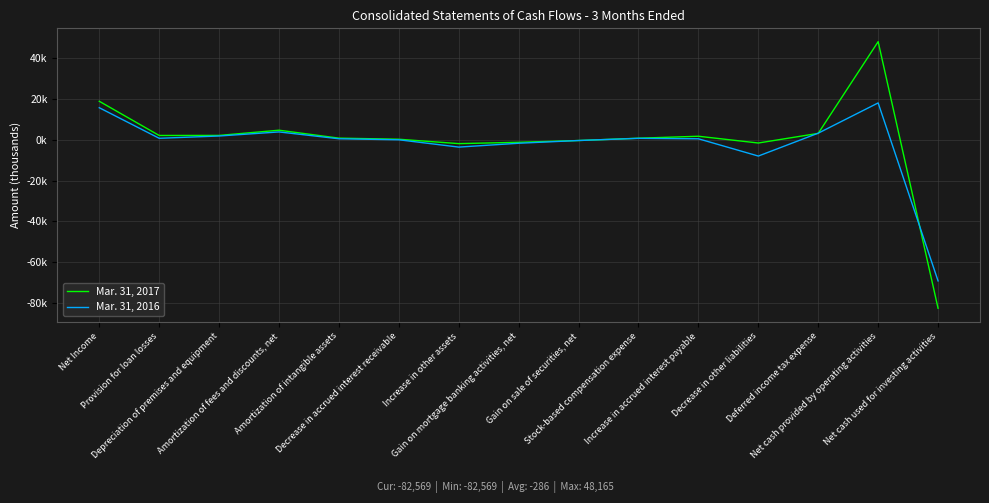

What are all the series names shown in the legend?

Mar. 31, 2017, Mar. 31, 2016